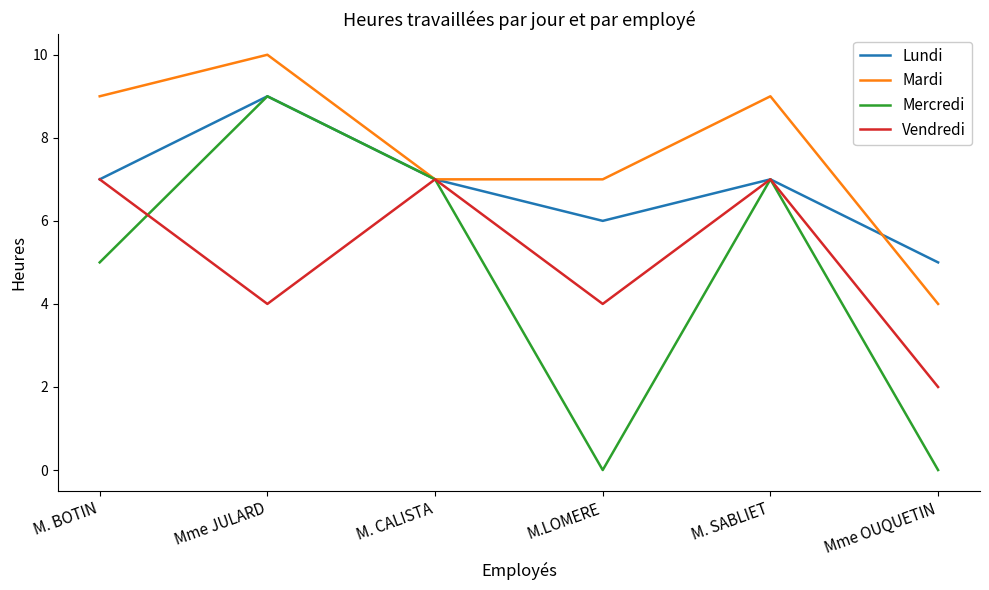

What is the highest value of the Lundi series?

9